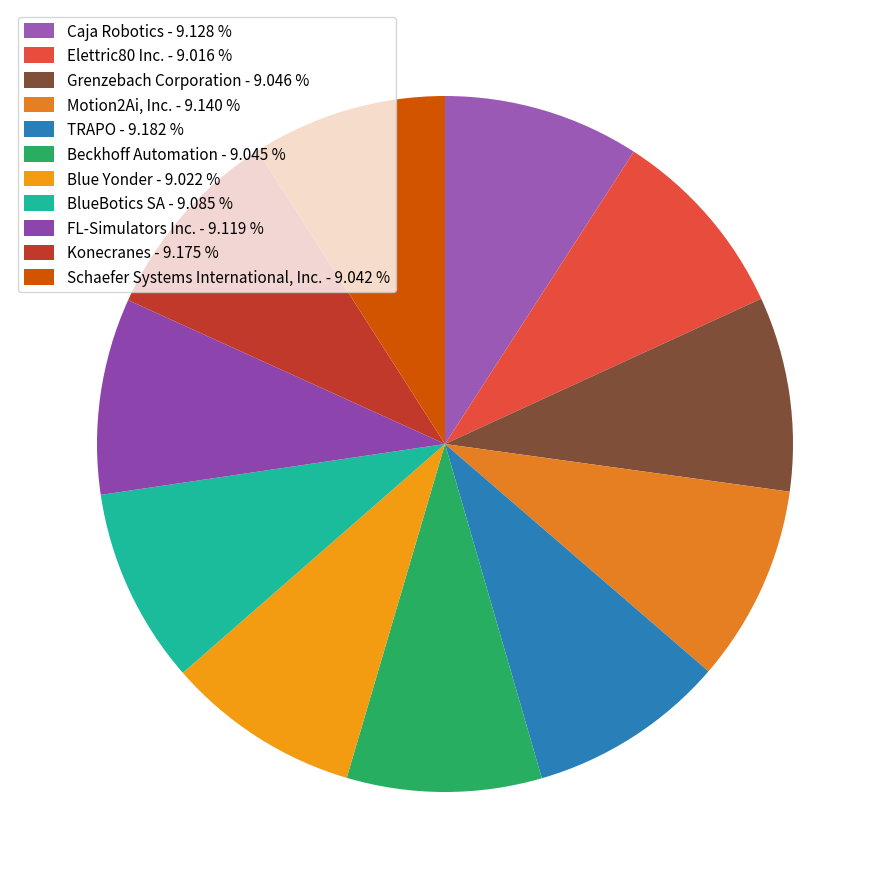

Is it true that Beckhoff Automation is 1% of the pie?

False